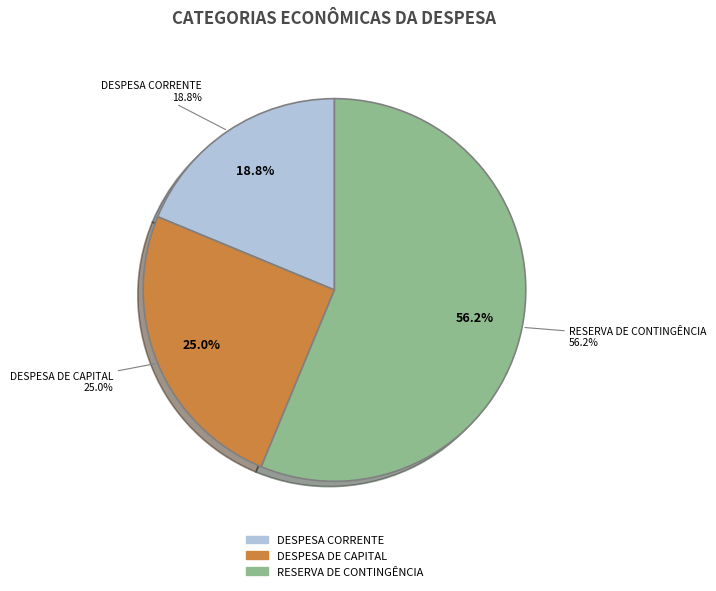

How many slices are in this pie chart?

3